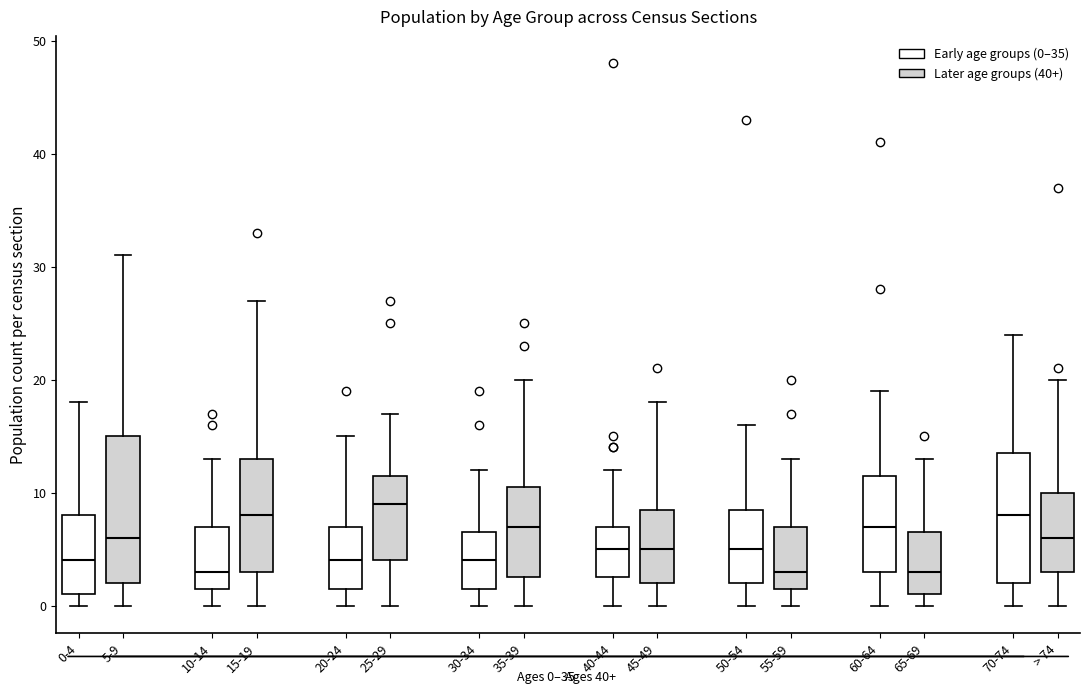

Which box has the highest median line?

25-29